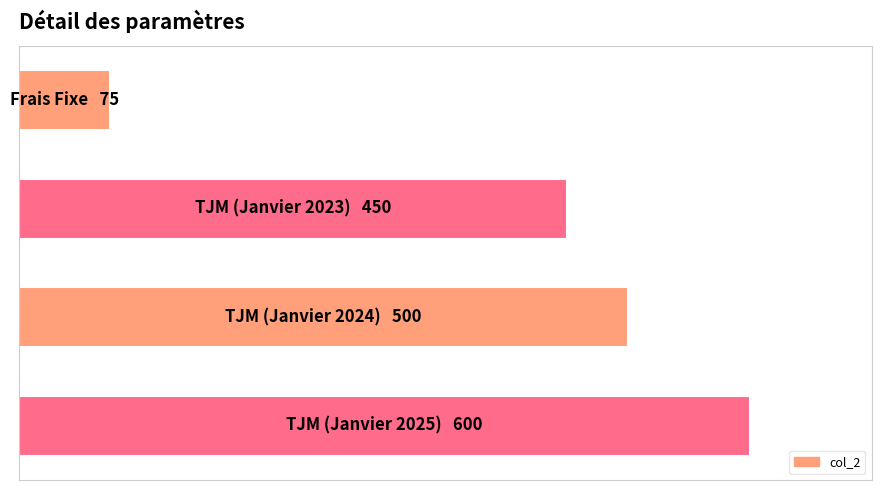

What is the greatest value displayed?

600